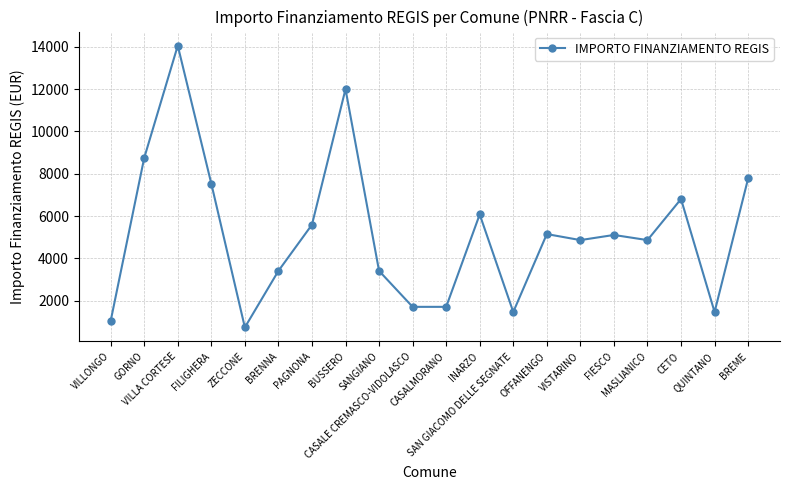

What is the value of the 20th point from the left?

7776